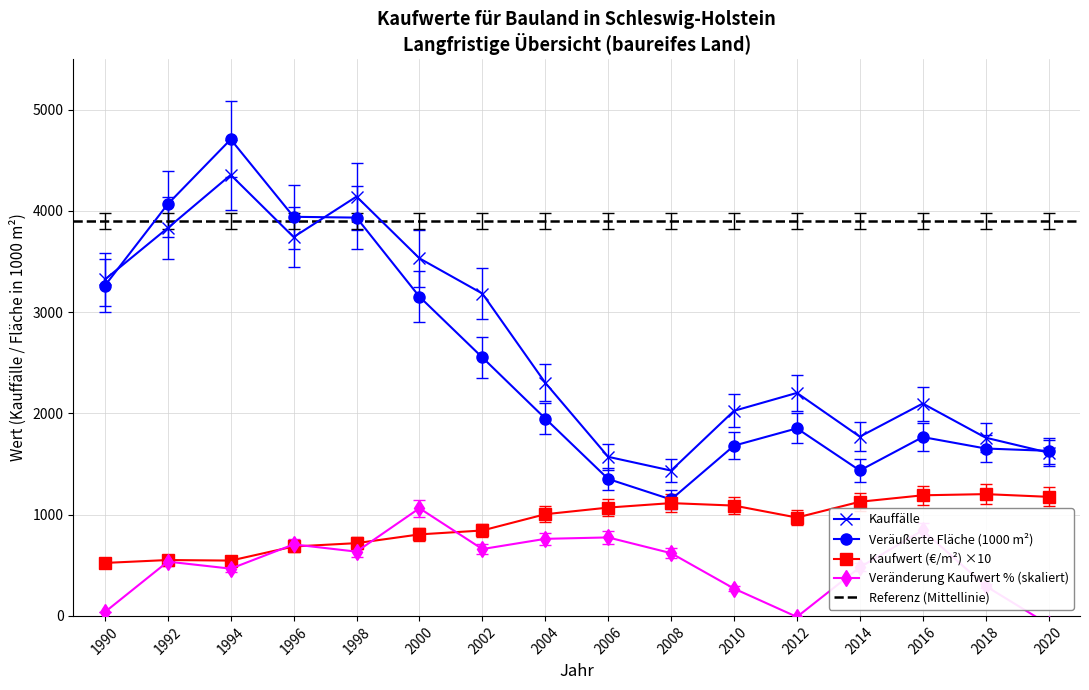

Between 2014 and 1990, which is larger?

1990